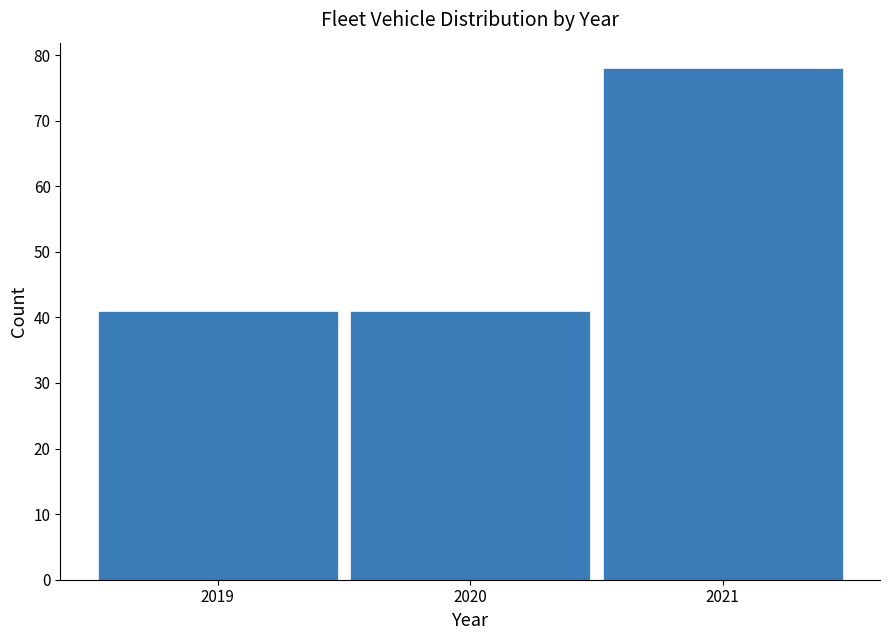

Reading left to right, transcribe this chart: for each bar, give the range it covers on the x-axis and its height. The values are not printed on the chart, so give them approximately, as read against the axis.

2018.5 to 2019.5: 41
2019.5 to 2020.5: 41
2020.5 to 2021.5: 78